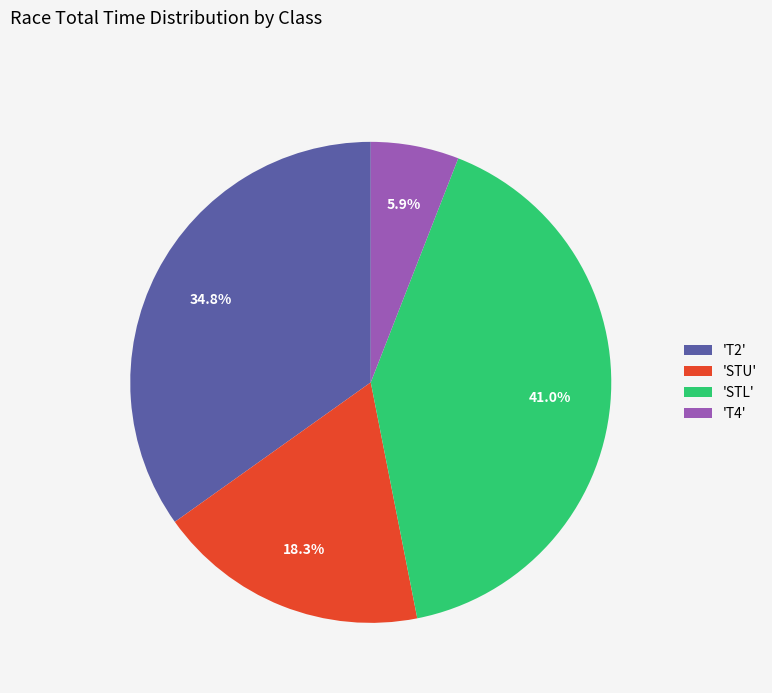

Between 'T4' and 'T2', which is larger?

'T2'